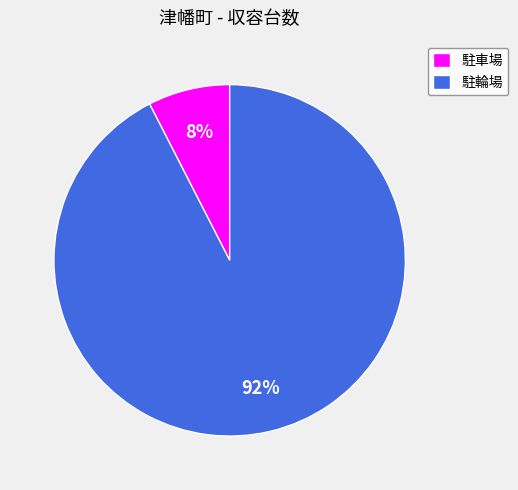

Count the number of slices in the pie.

2